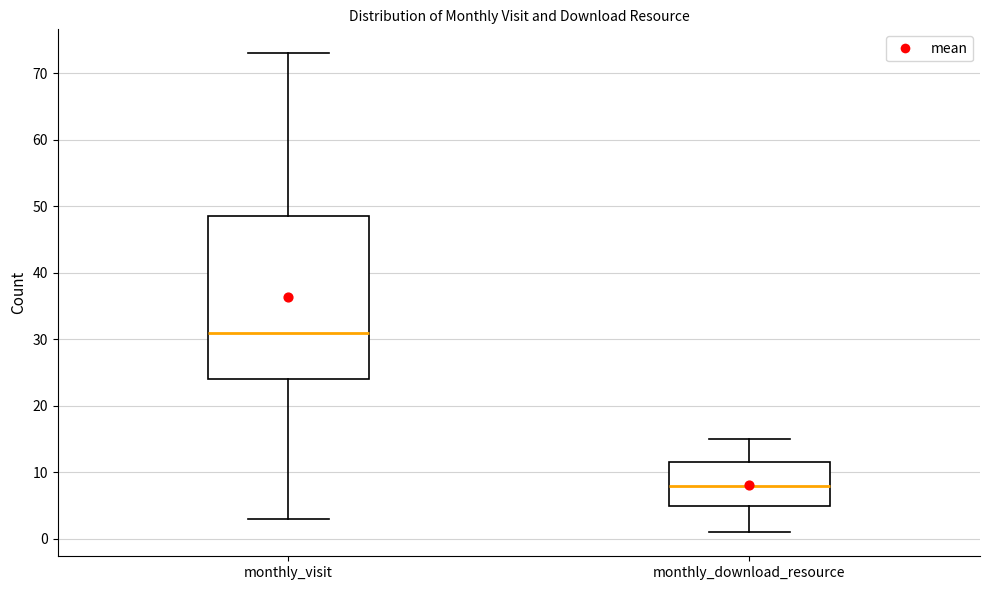

Which box is the tallest, from its lower edge to its upper edge?

monthly_visit